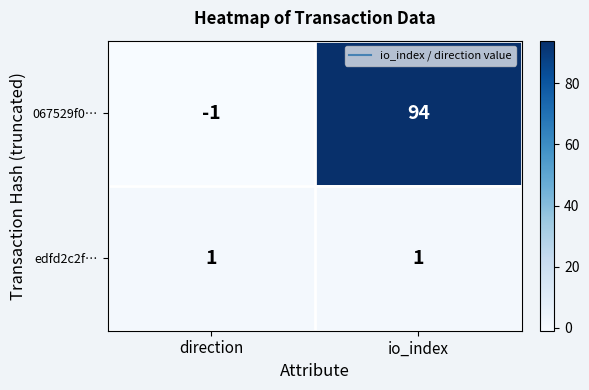

The edfd2c2f… series shows 1 at io_index. True or false?

True